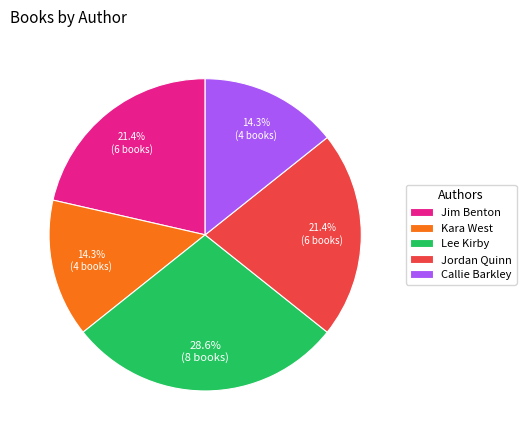

How many slices are in this pie chart?

5